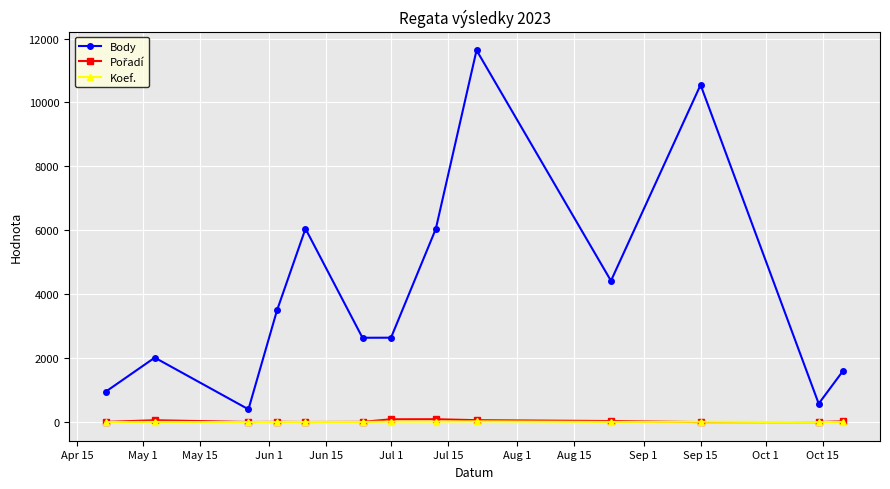

Which series has the largest total across all categories?

Body